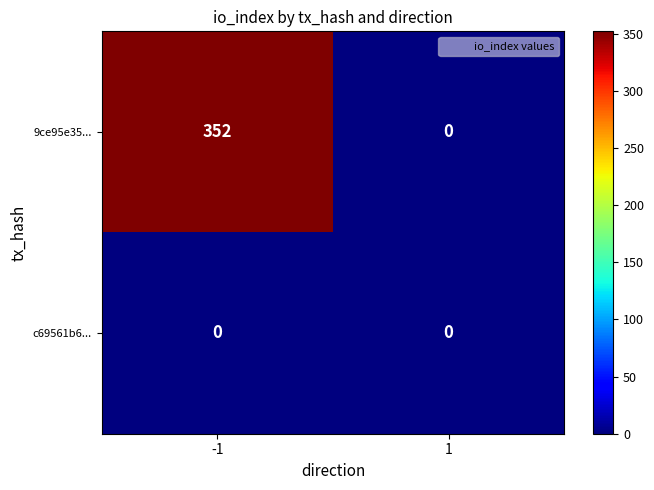

How many categories are shown in the chart?

2